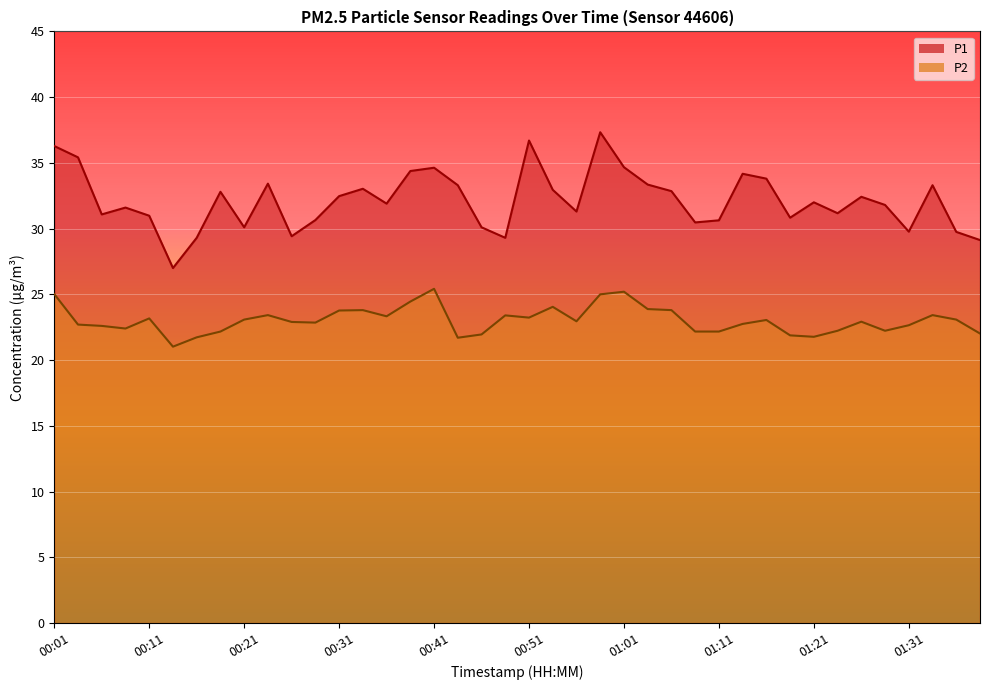

Where is the first local minimum for P1?

00:06